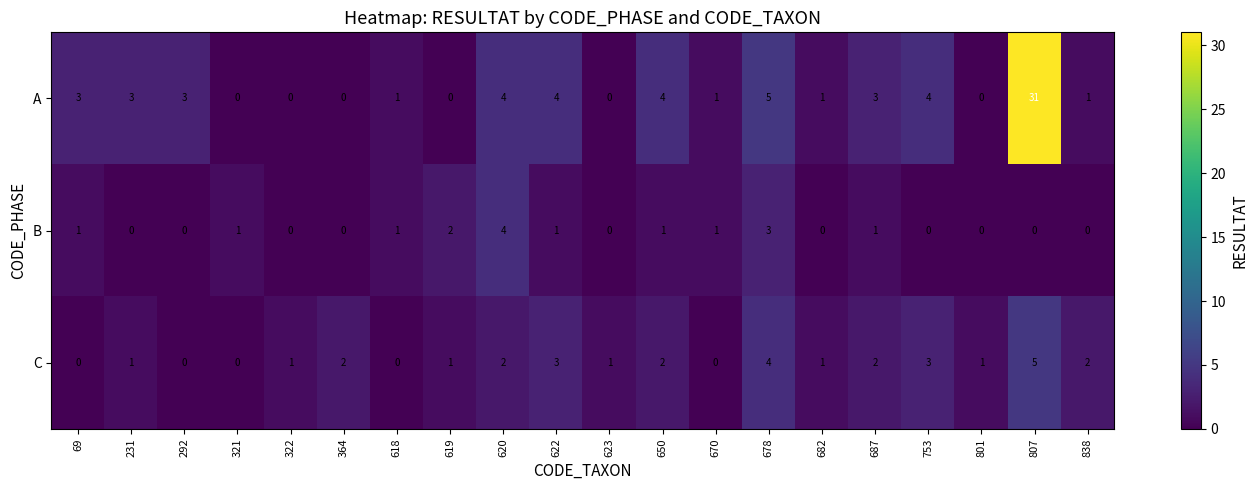

At which category is the sum across all series the highest?

807